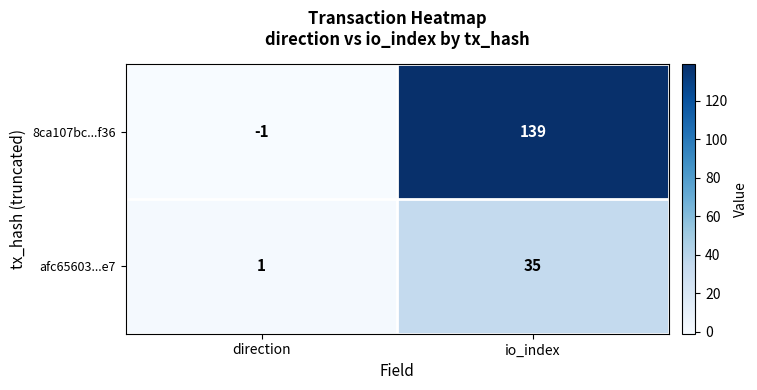

What is the minimum value shown in the chart?

-1